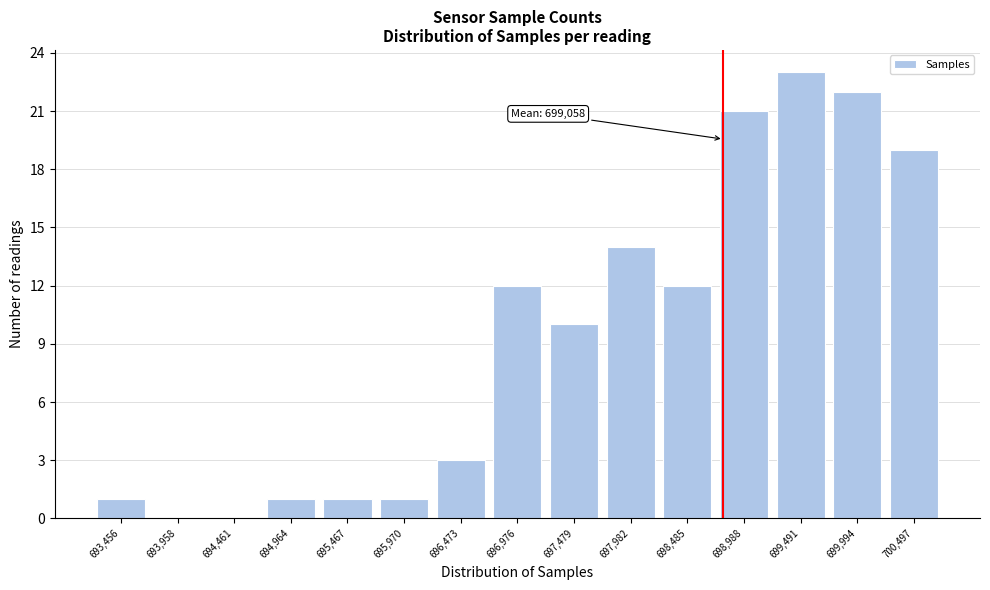

Reading right to left, extract all data points from this chart.

700,497=19	699,994=22	699,491=23	698,988=21	698,485=12	697,982=14	697,479=10	696,976=12	696,473=3	695,970=1	695,467=1	694,964=1	694,461=0	693,958=0	693,456=1